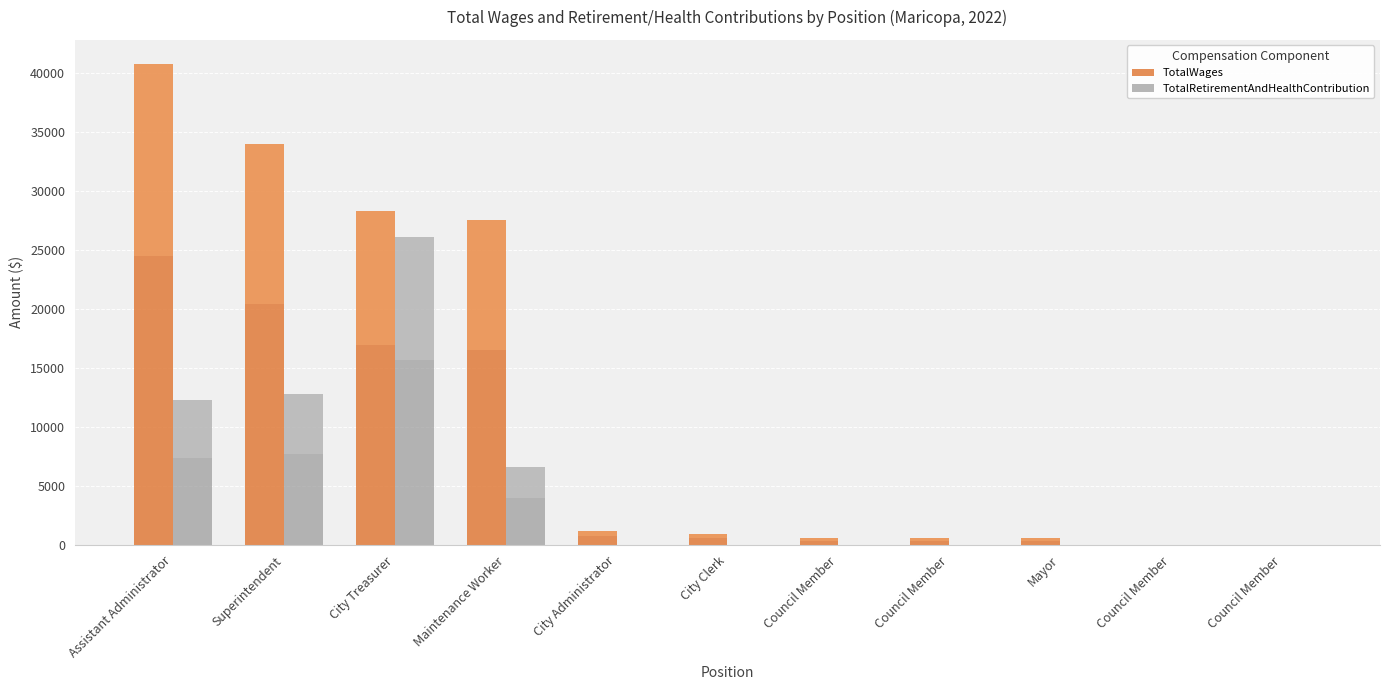

Which category has the lowest value in the TotalWages series?

Council Member